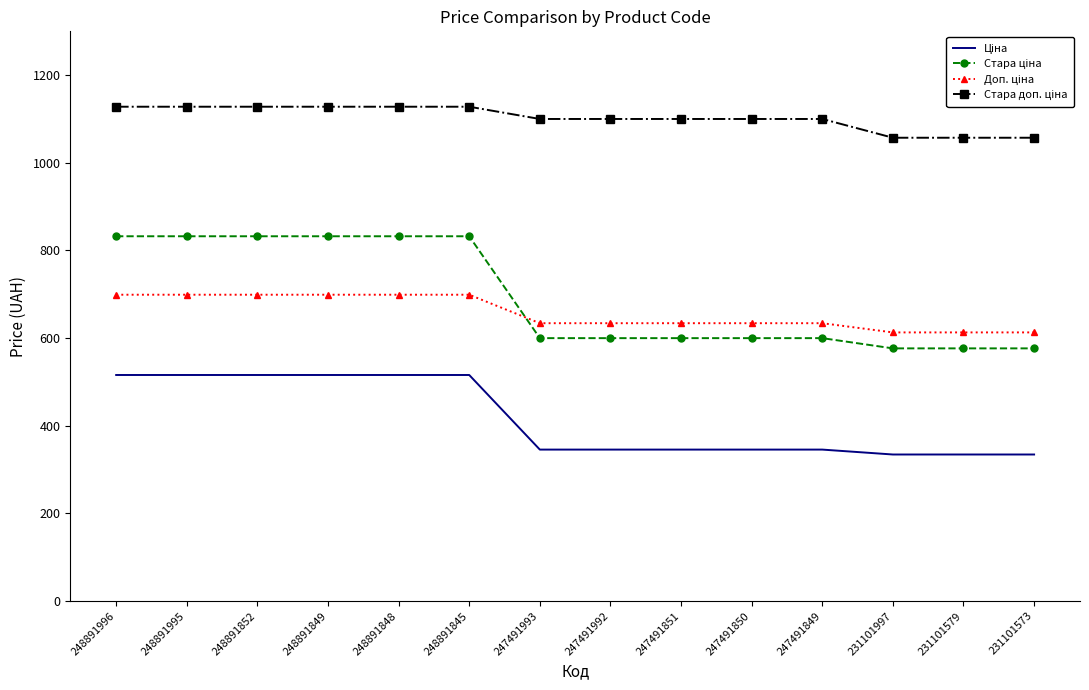

What is the greatest value displayed?

1128.0